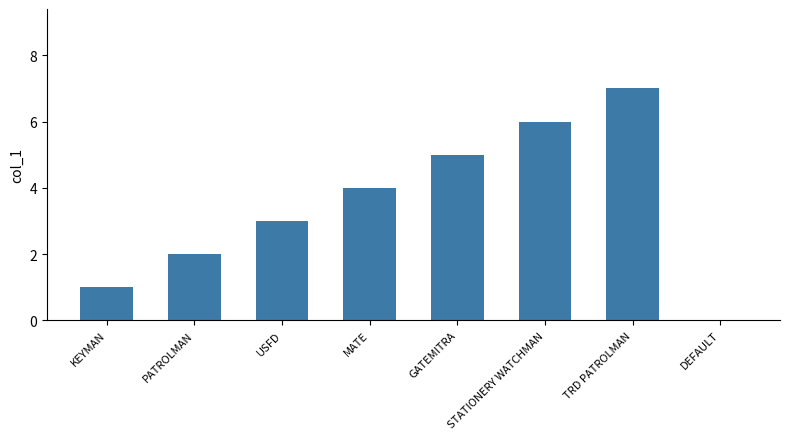

The chart shows a value of 4 at DEFAULT. True or false?

False